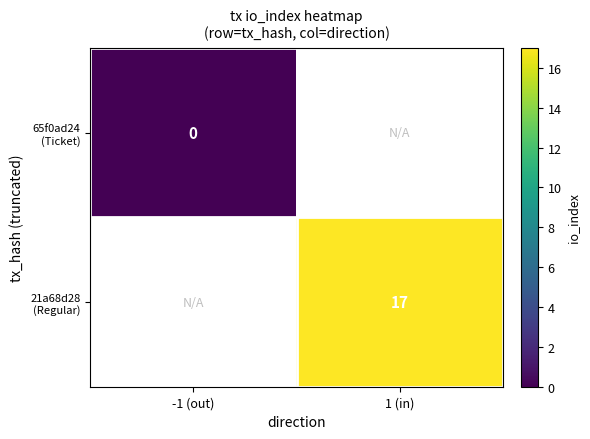

Rank the categories by 65f0ad24 (Ticket) value from lowest to highest.

-1 (out), 1 (in)